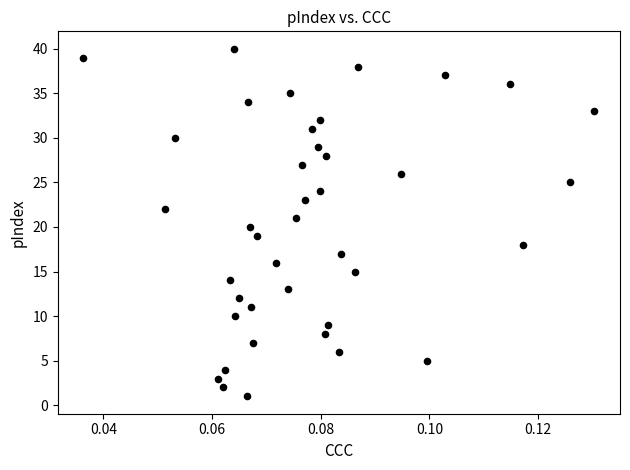

What is the range of Y values (max minus min)?

39